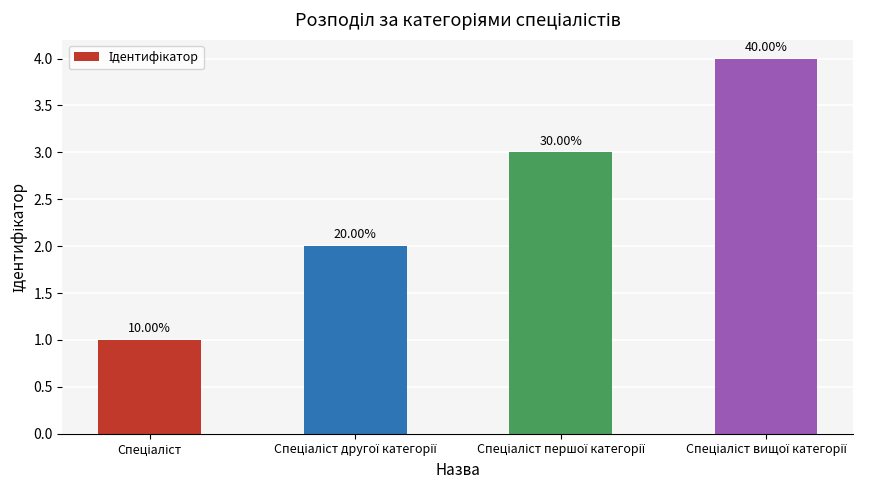

Where does the data first go above 3?

Спеціаліст вищої категорії